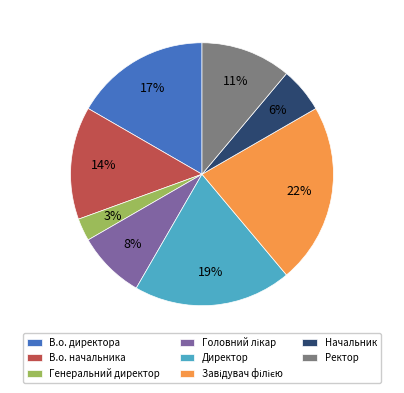

Count the number of slices in the pie.

8